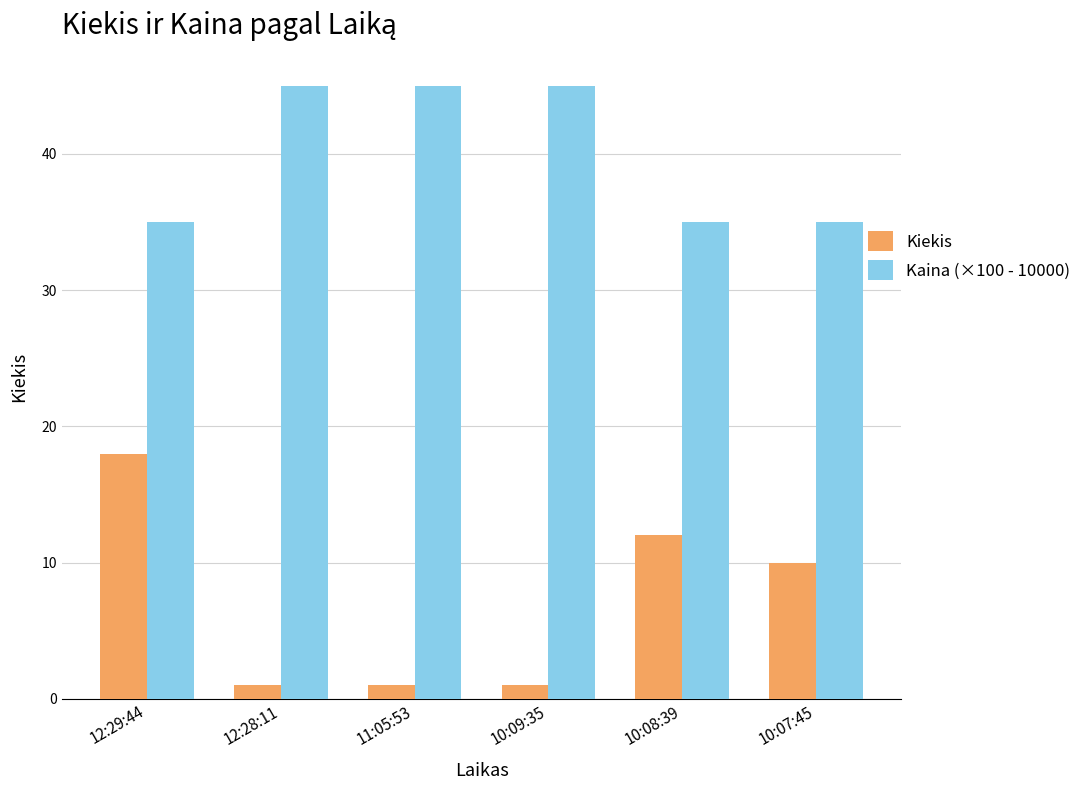

What are all the series names shown in the legend?

Kiekis, Kaina (×100 - 10000)